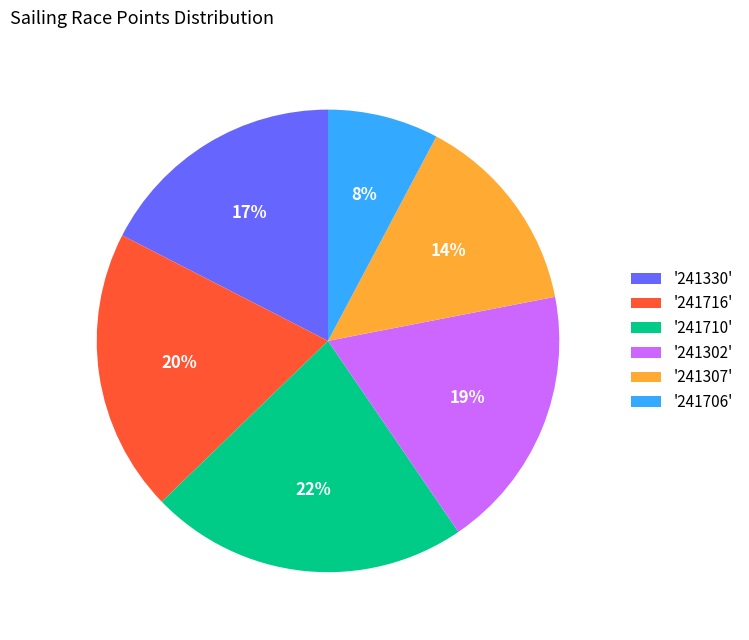

Is it true that '241302' is 5% of the pie?

False